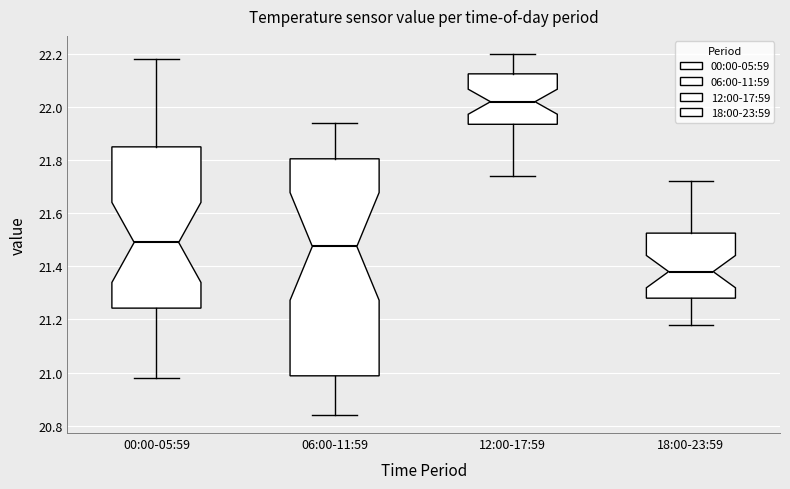

Reading left to right, transcribe this box plot: for each box, give where its median line is, the range the box spans, and where its two whiskers end, as read against the y-axis. The values are not printed on the chart, so give them approximately, as read against the axis.

00:00-05:59: median 21.50, box 21.24 to 21.86, whiskers 20.98 to 22.18
06:00-11:59: median 21.48, box 20.98 to 21.80, whiskers 20.84 to 21.94
12:00-17:59: median 22.02, box 21.94 to 22.12, whiskers 21.74 to 22.20
18:00-23:59: median 21.38, box 21.28 to 21.52, whiskers 21.18 to 21.72